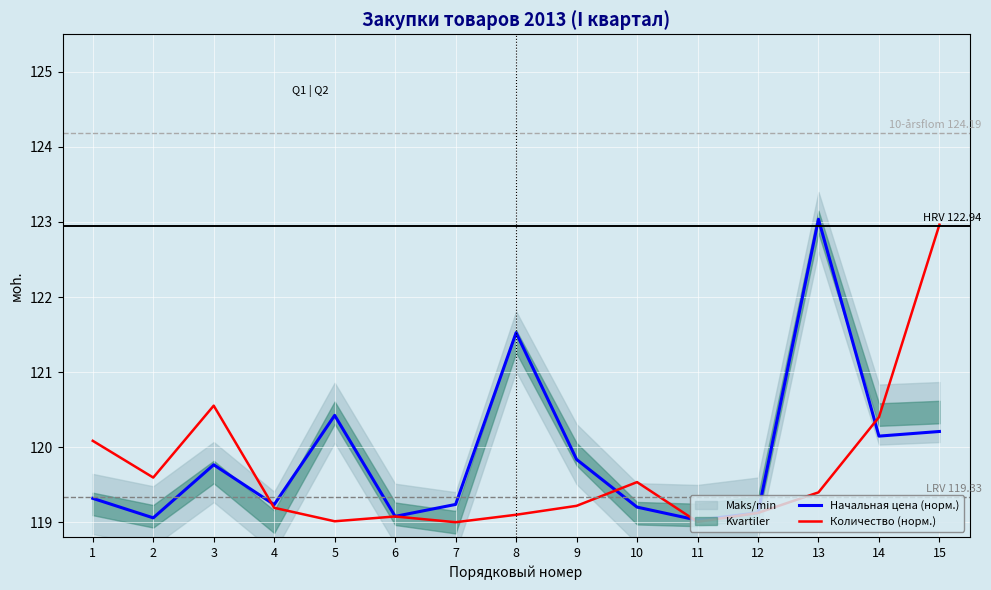

Is it true that Начальная цена (норм.) equals 119.2 at 7?

True